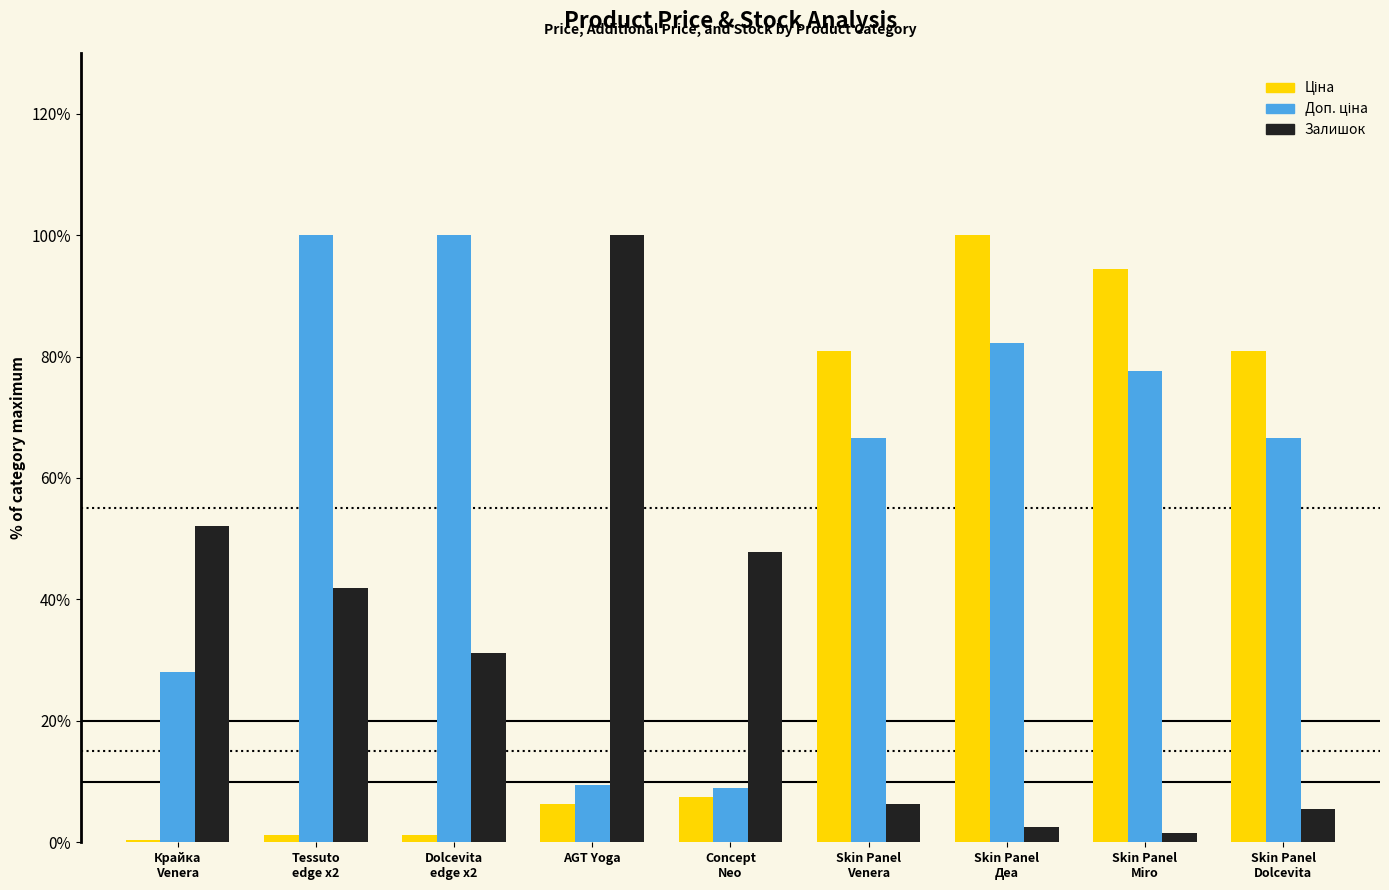

The value of Залишок at AGT Yoga is 100.0. True or false?

True